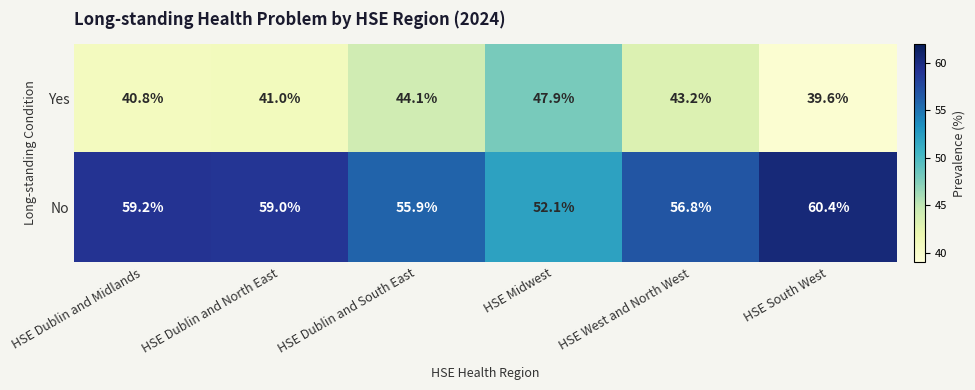

Reading left to right, list all the values displayed in this chart.

Yes: 40.8	41.0	44.1	47.9	43.2	39.6
No: 59.2	59.0	55.9	52.1	56.8	60.4